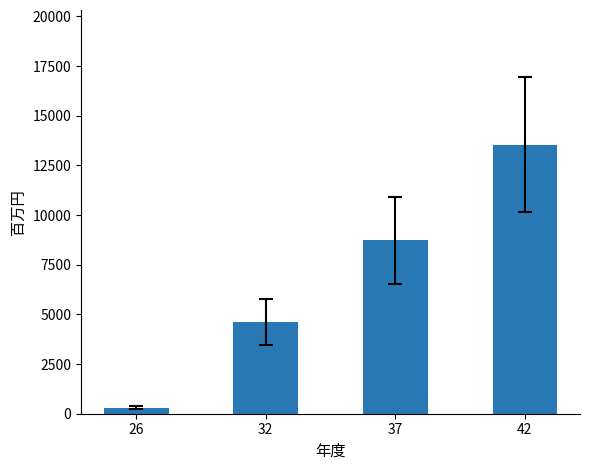

Is it true that the value at 32 is 1922?

False